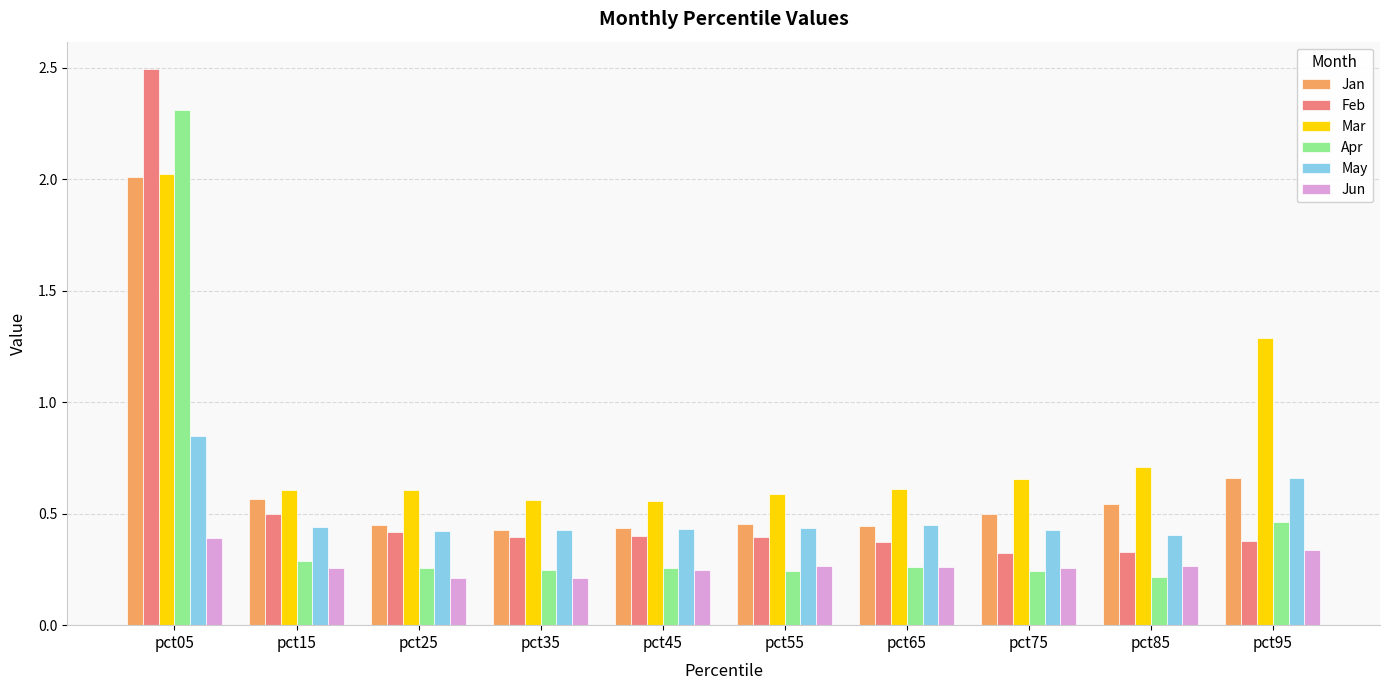

What is the greatest value displayed?

2.5